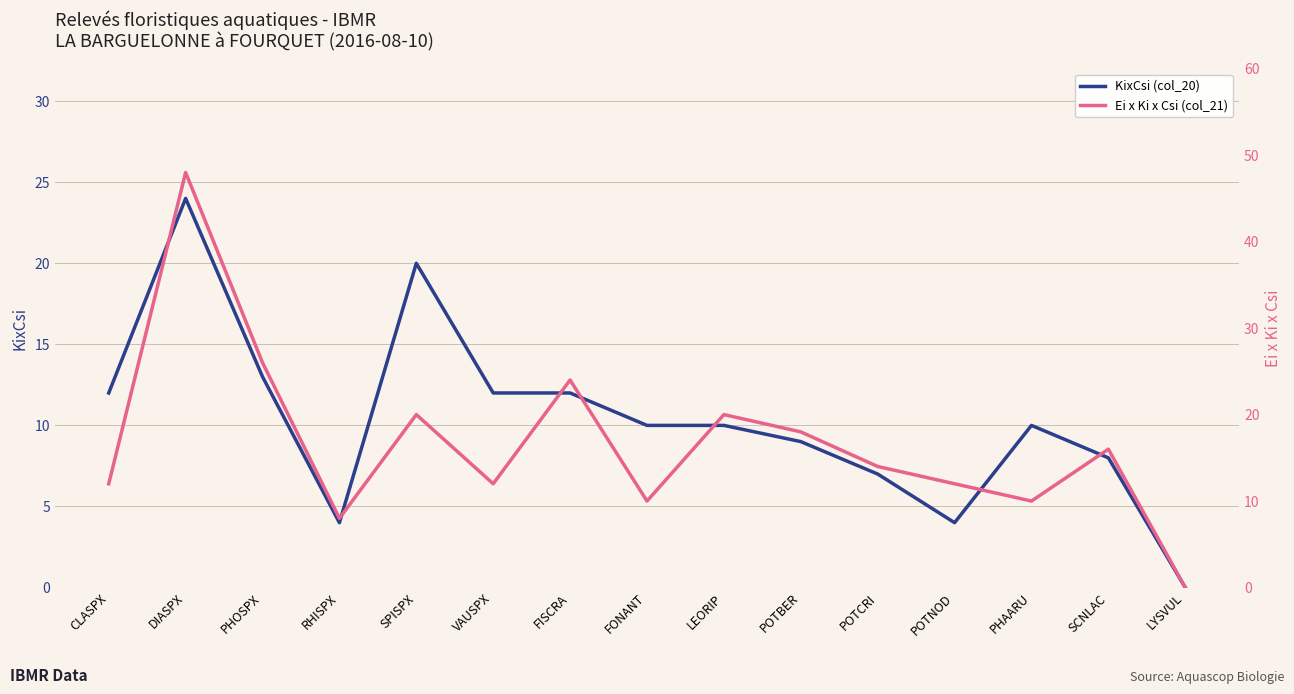

The value of Ei x Ki x Csi (col_21) at RHISPX is 8. True or false?

True